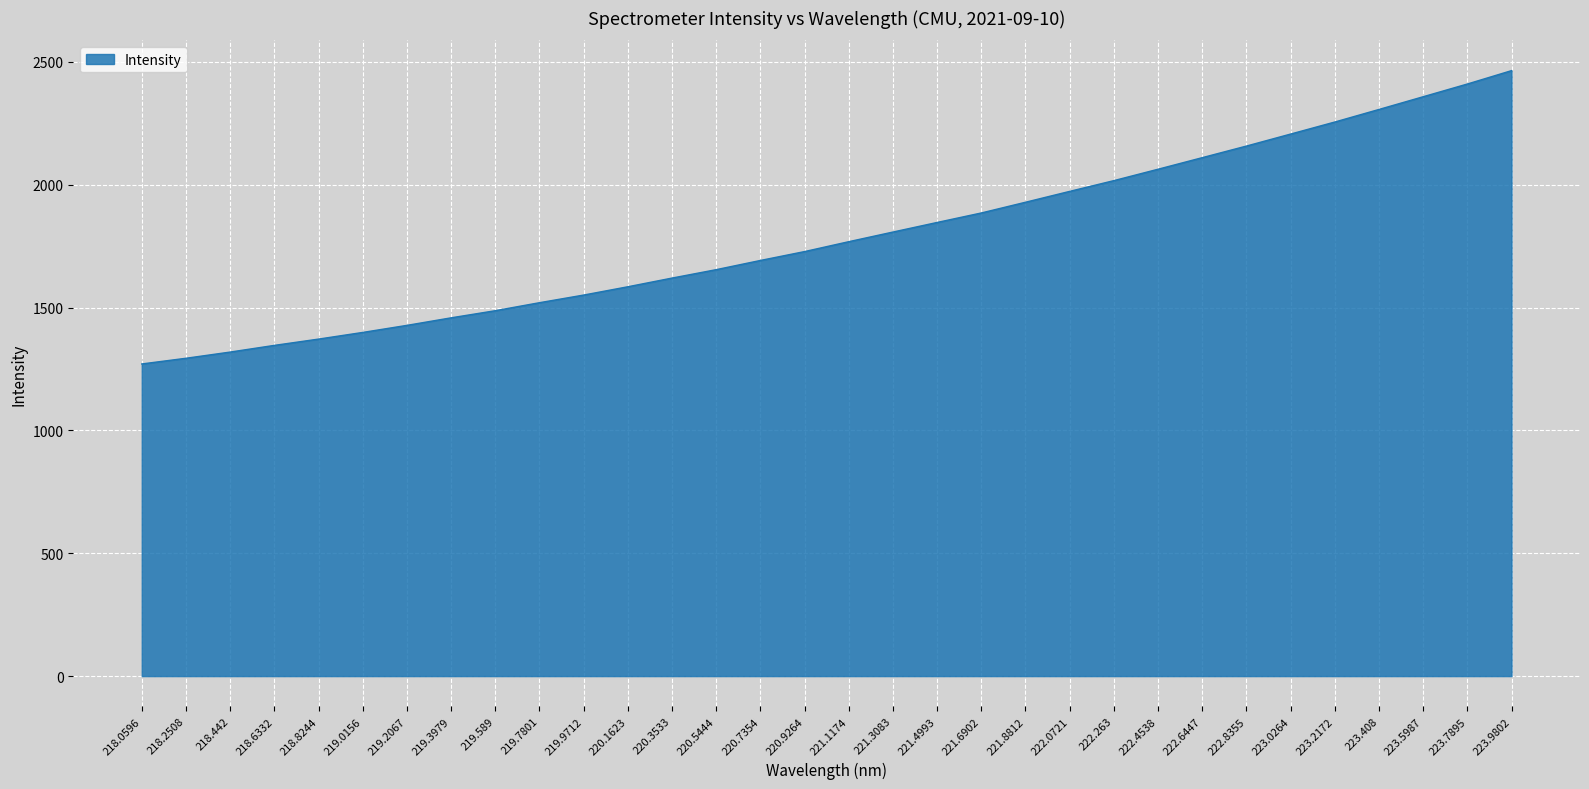

Where does the data first go above 1768?

221.1174